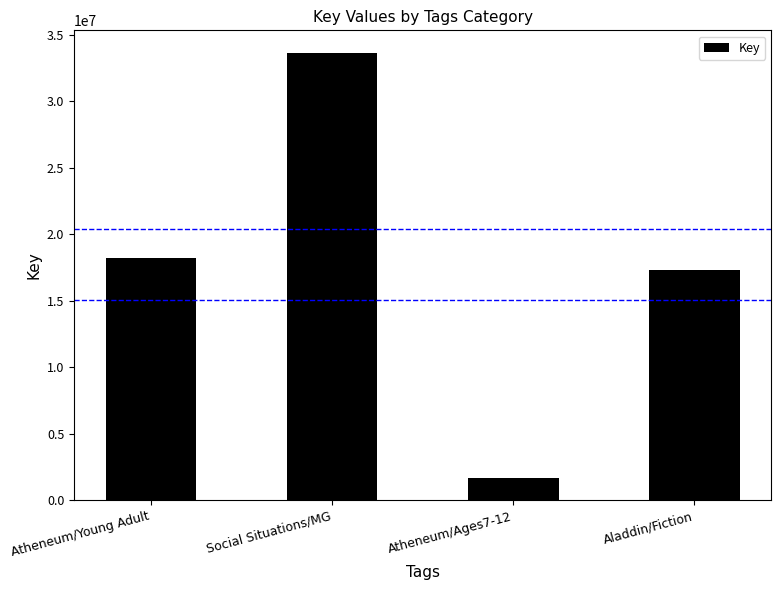

At which label is the value closest to 17658037?

Aladdin/Fiction